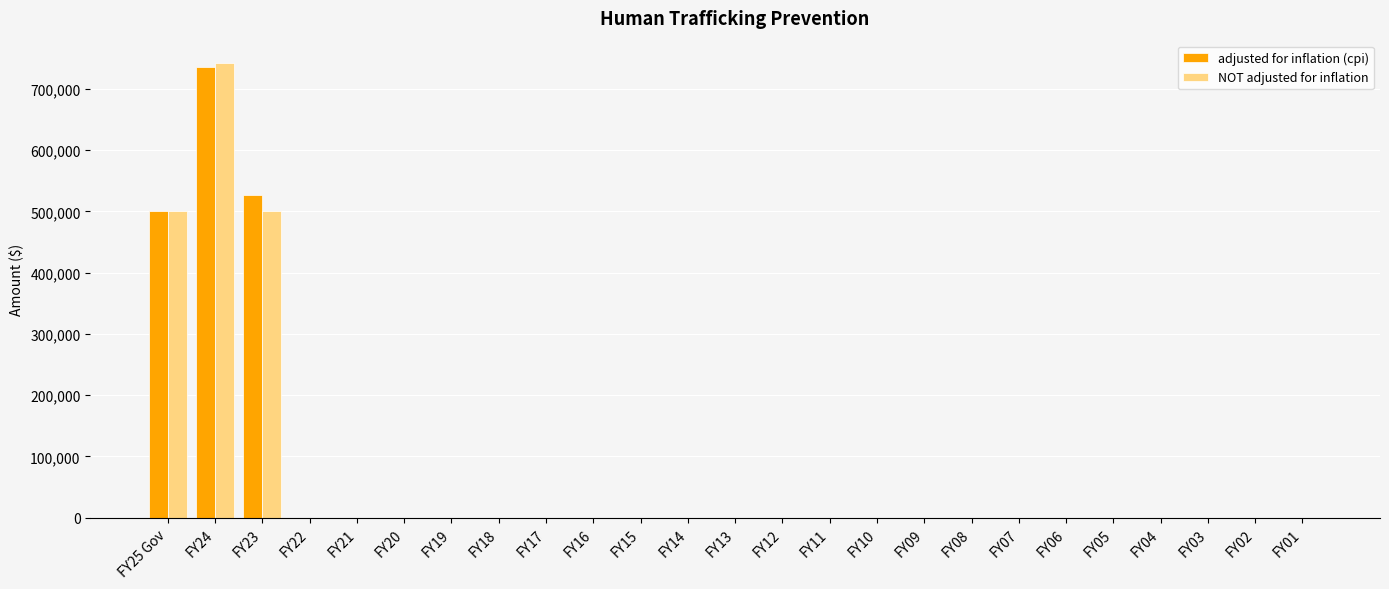

What is the sum of all adjusted for inflation (cpi) values?

1761662